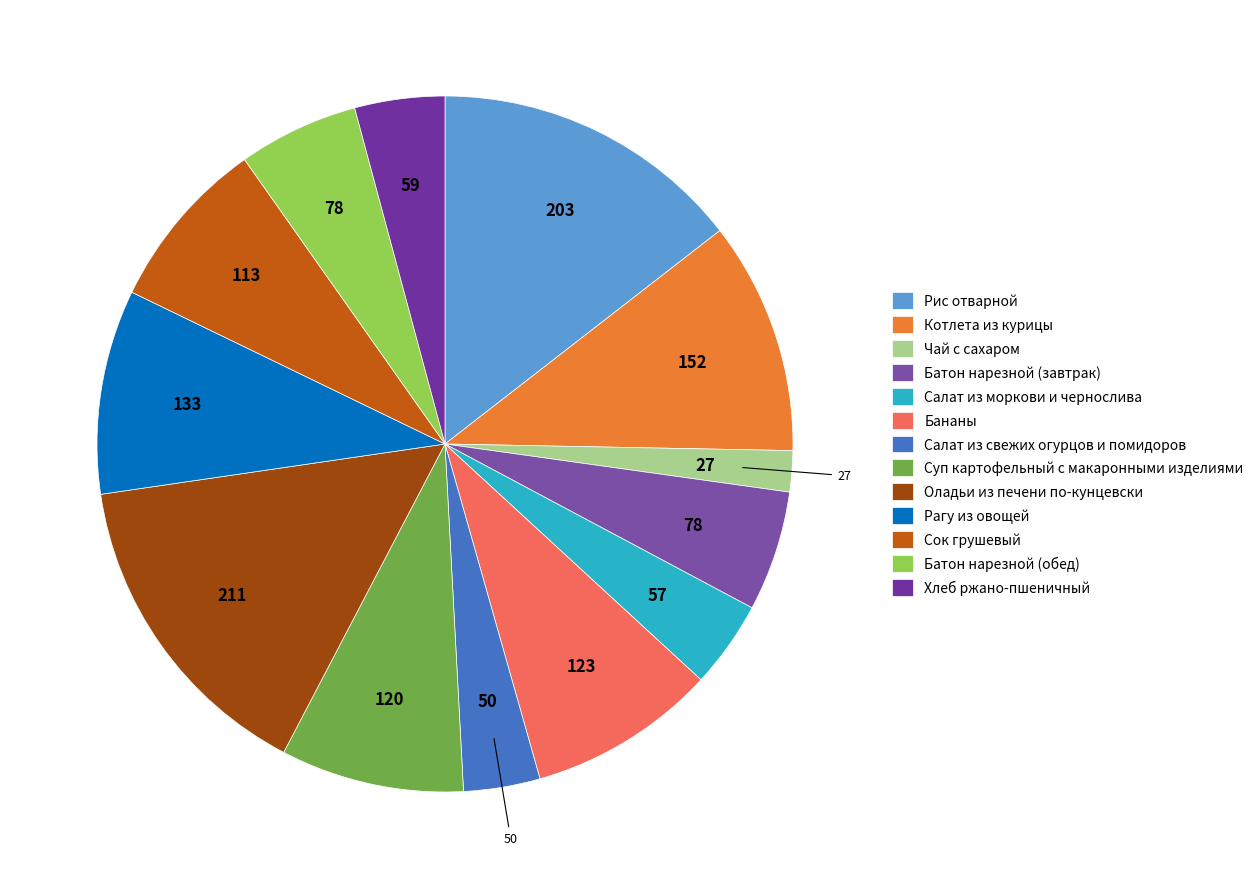

Count the number of slices in the pie.

13